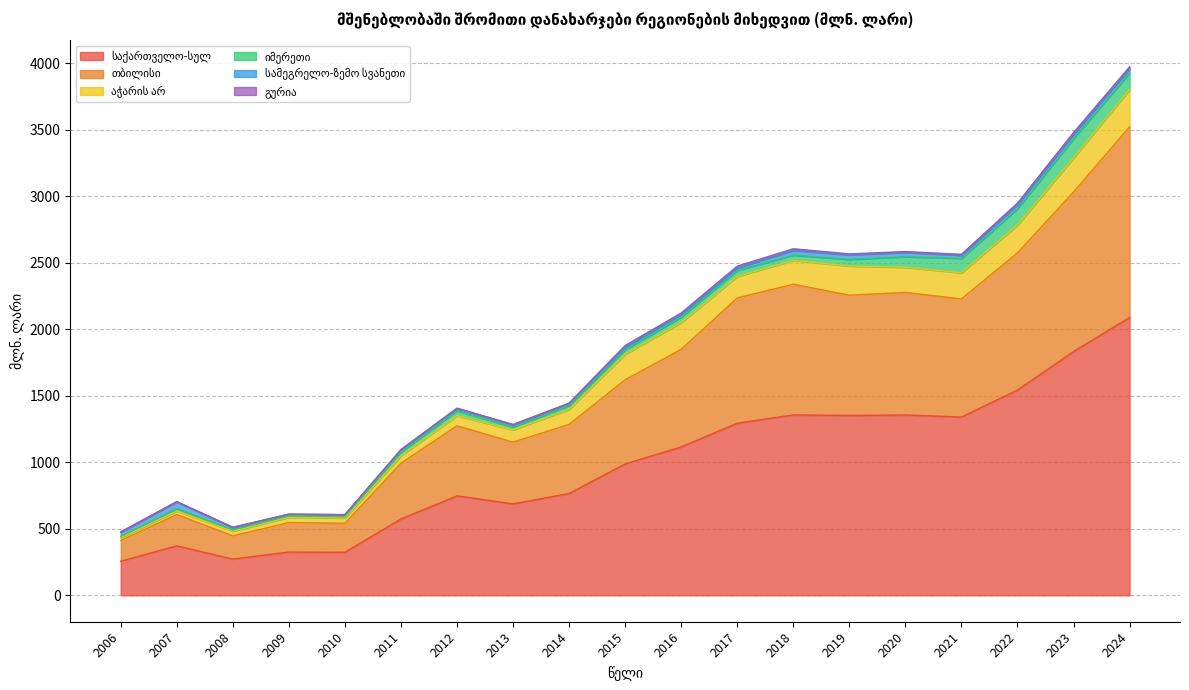

Which series changed the most between 2019 and 2024?

საქართველო-სულ